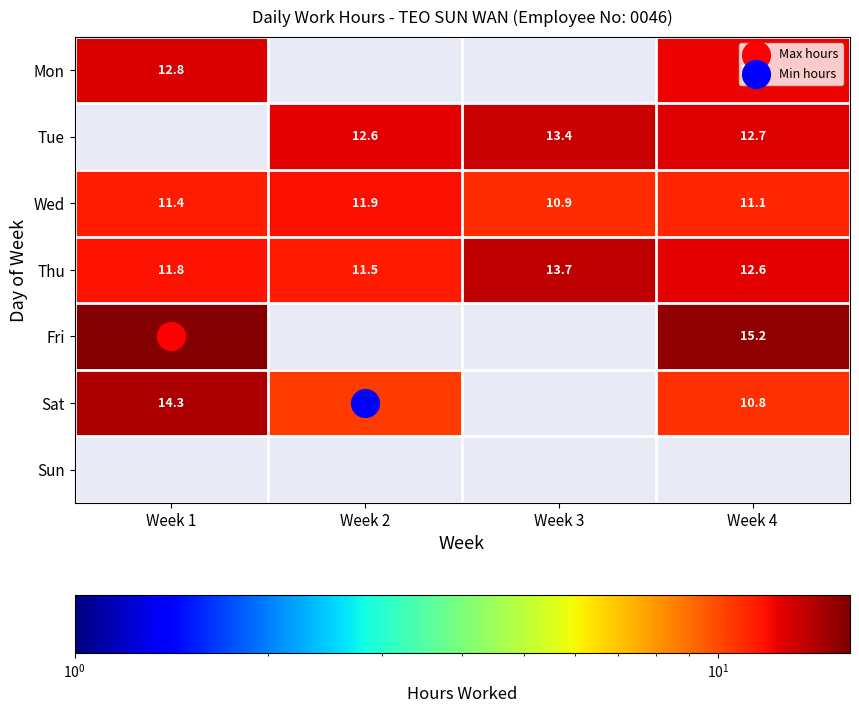

Is the value of Mon at Week 4 greater than the value of Wed at Week 3?

Yes